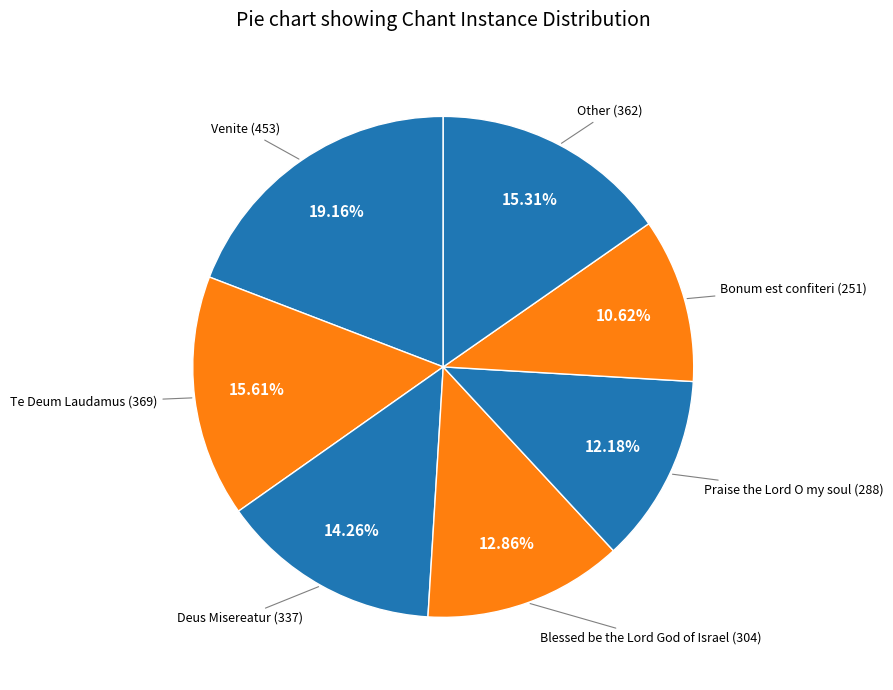

How many slices are in this pie chart?

7